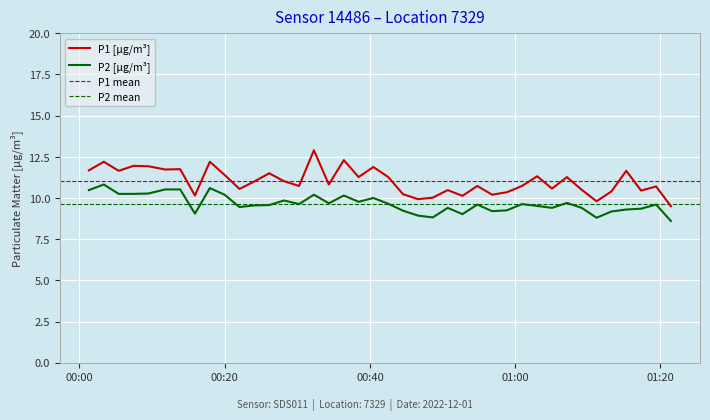

Which category has the lowest value across all series?

2022-12-01T01:21:26